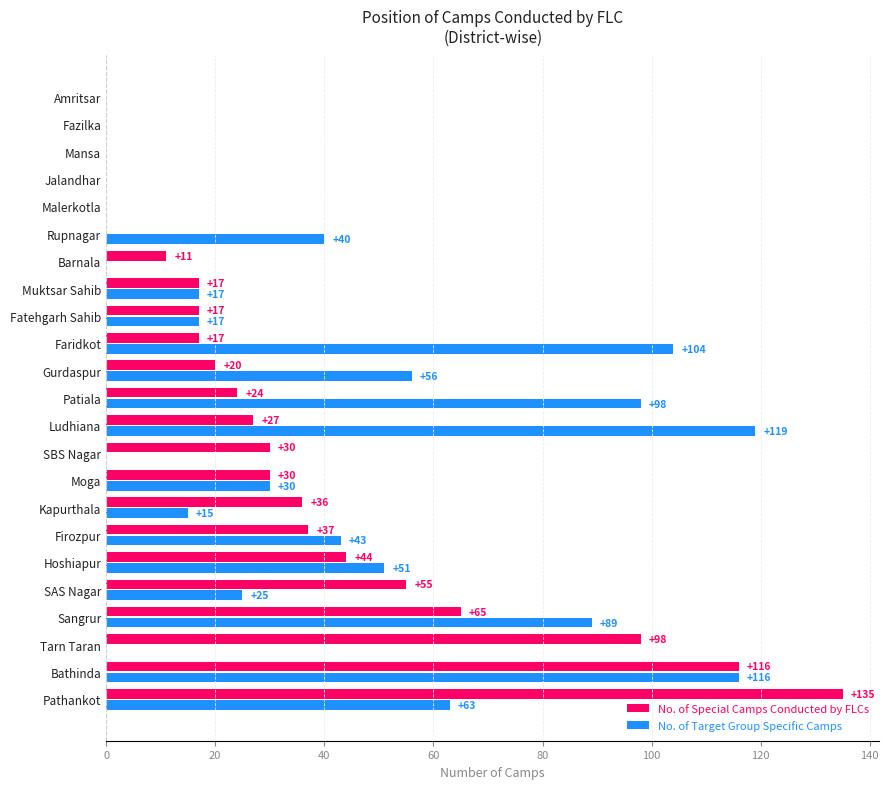

What is the maximum value for No. of Target Group Specific Camps?

119